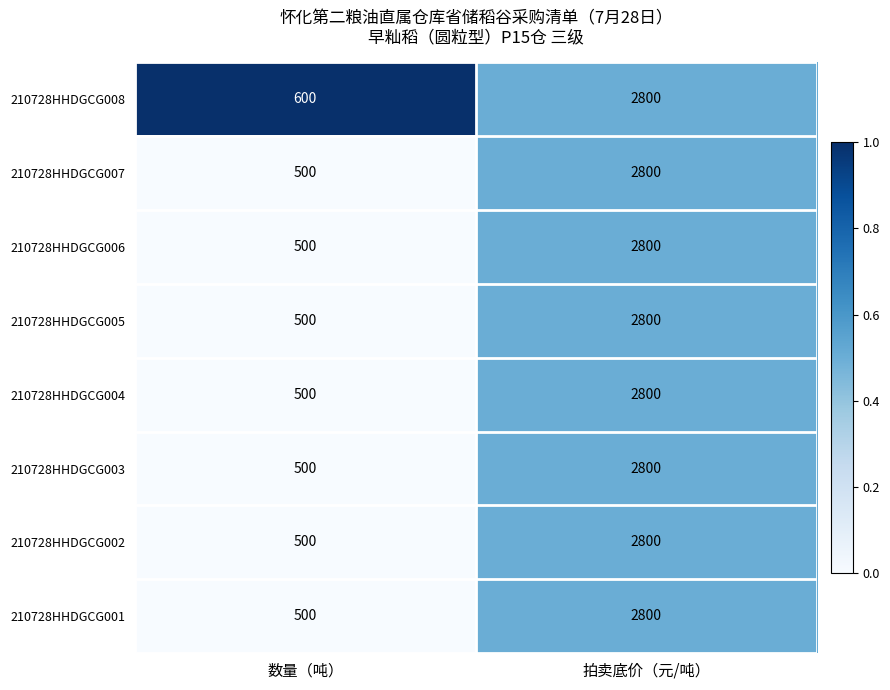

What is the difference between the 210728HHDGCG002 values at 拍卖底价（元/吨） and 数量（吨）?

2300